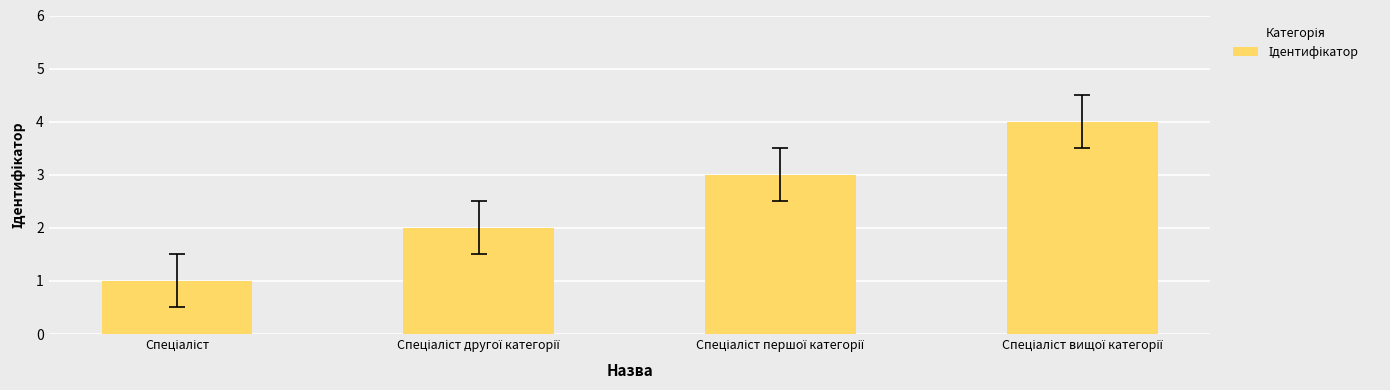

What is the difference between the maximum and minimum values?

3